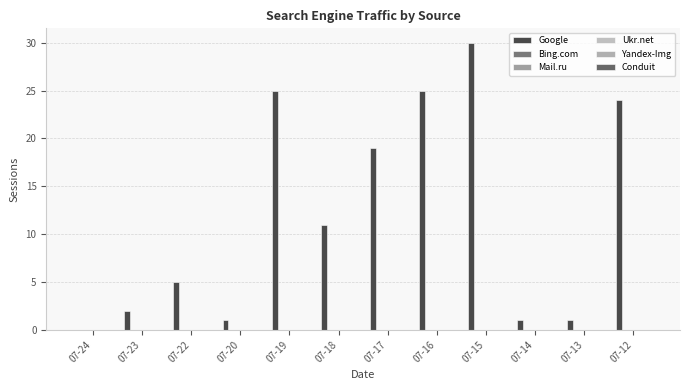

How many distinct data groups are displayed?

1